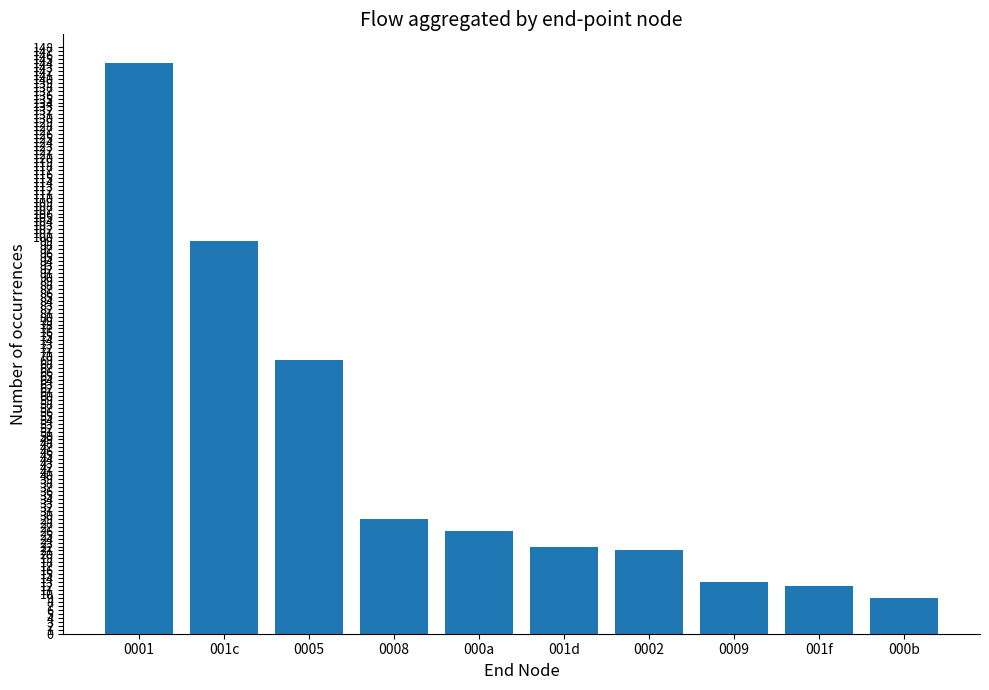

At which category does the chart reach its peak across all series?

0001